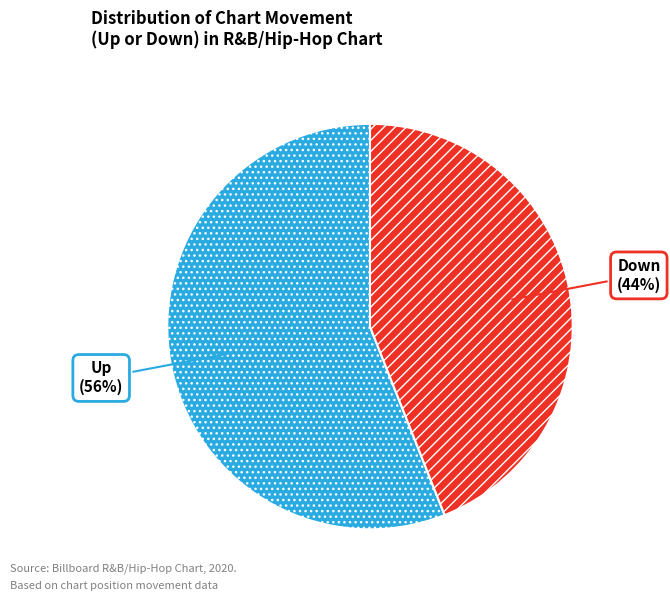

What is the largest slice in the pie chart?

Up